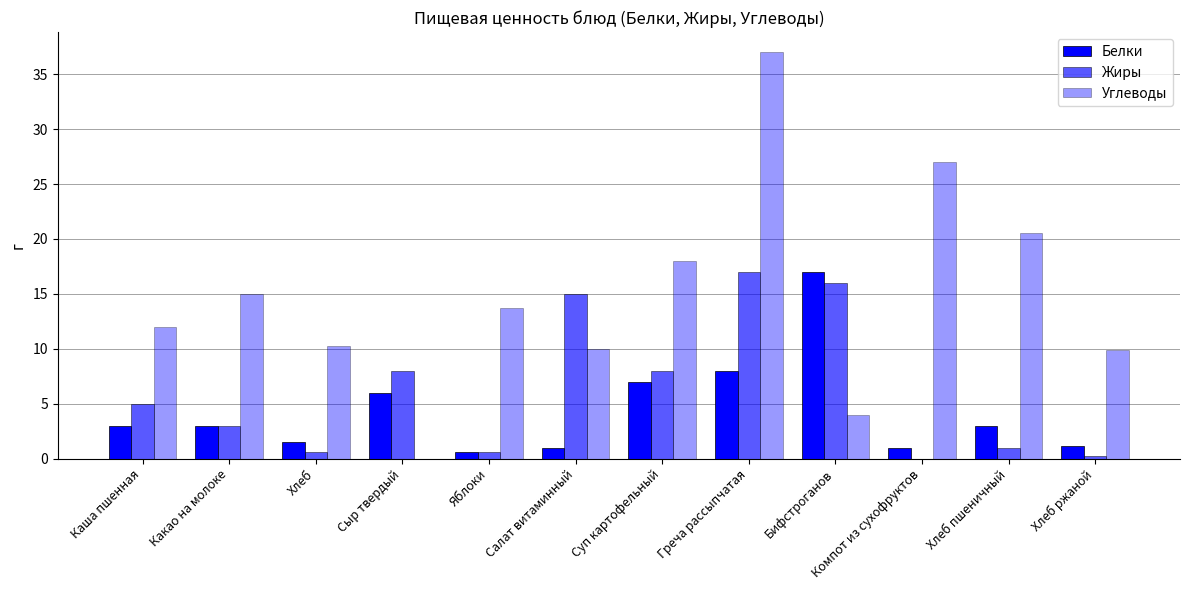

How many groups of bars are there?

12